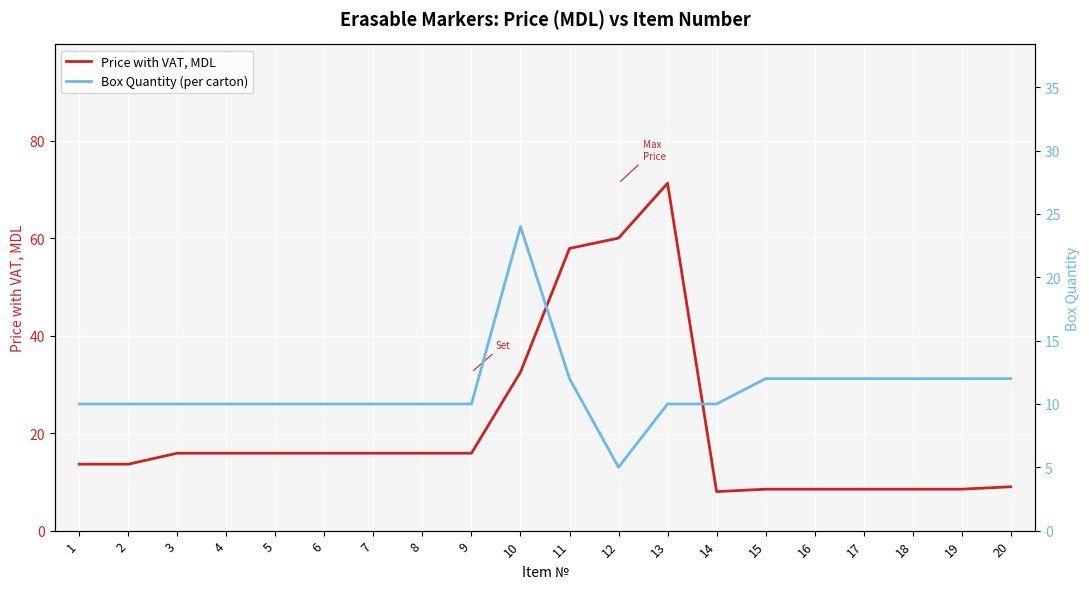

At which label is Price with VAT, MDL closest to 39?

10